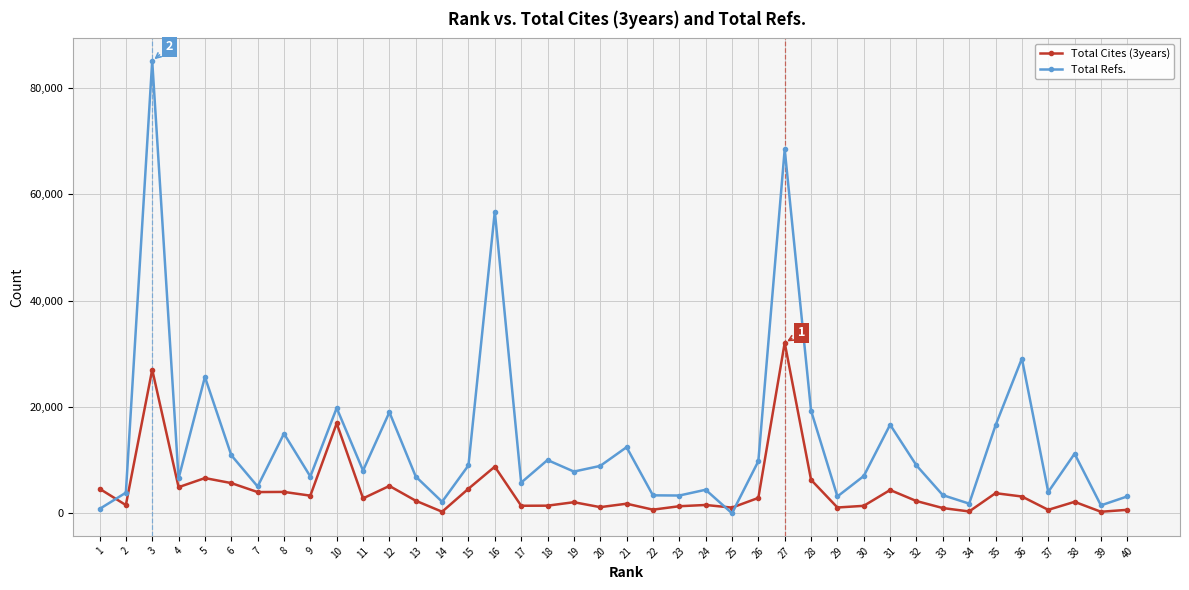

Which series has the widest spread of values?

Total Refs.